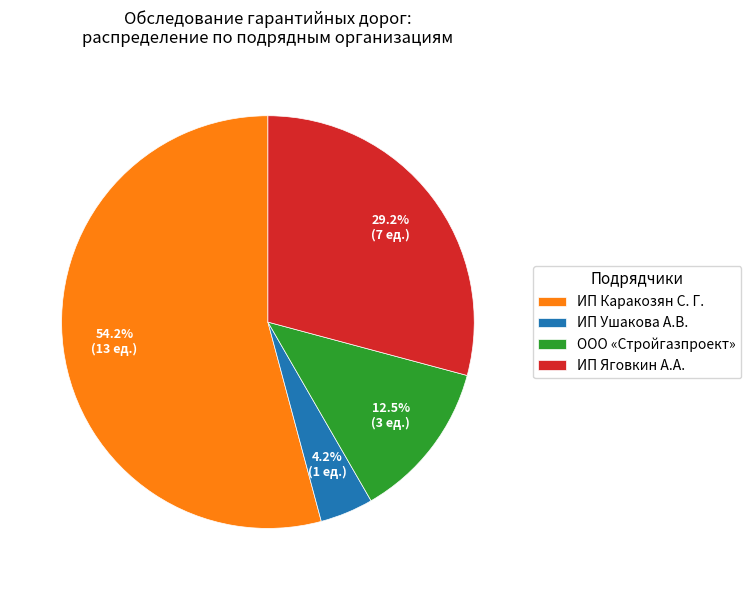

To the nearest percent, what percentage of the pie is ИП Каракозян С. Г.?

54%